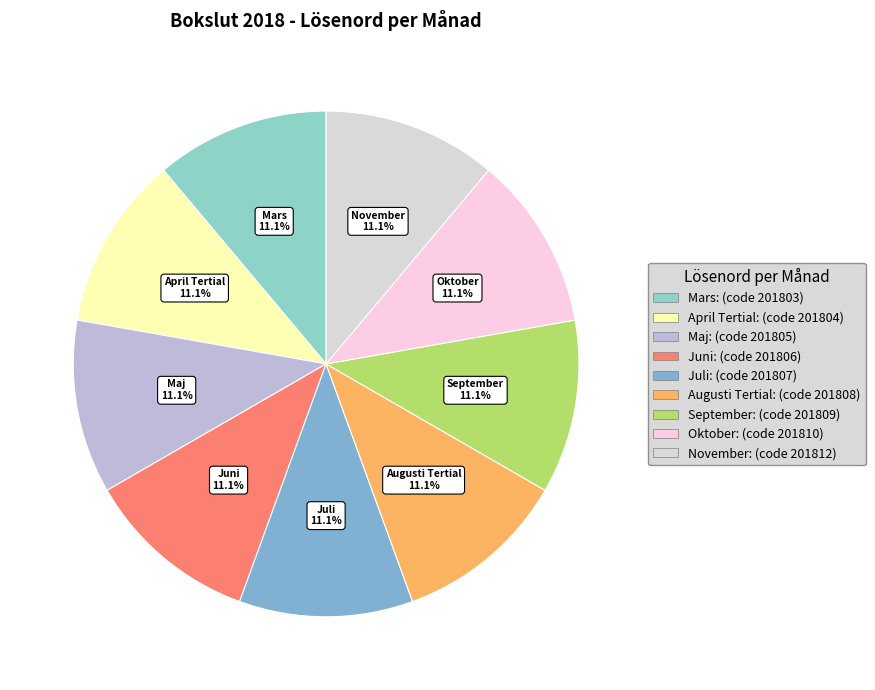

Does Mars represent more than half of the total?

No